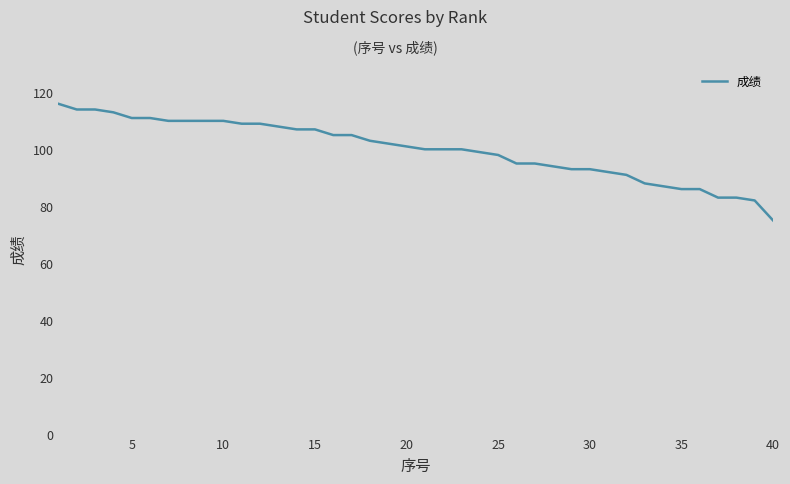

What is the smallest value displayed?

75